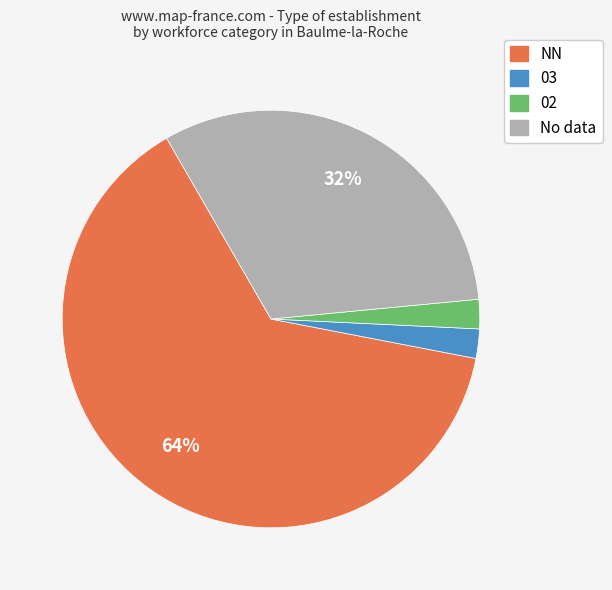

To the nearest percent, what is the average slice percentage?

25%